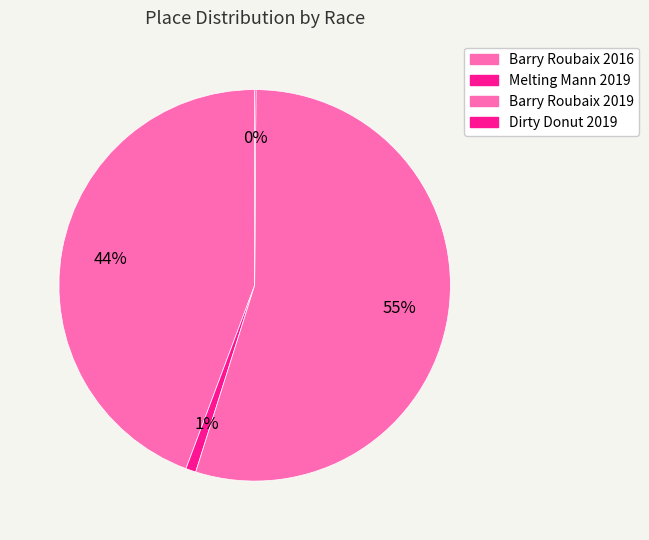

Combined, what portion of the pie is Barry Roubaix 2016 and Barry Roubaix 2019?

99.1%